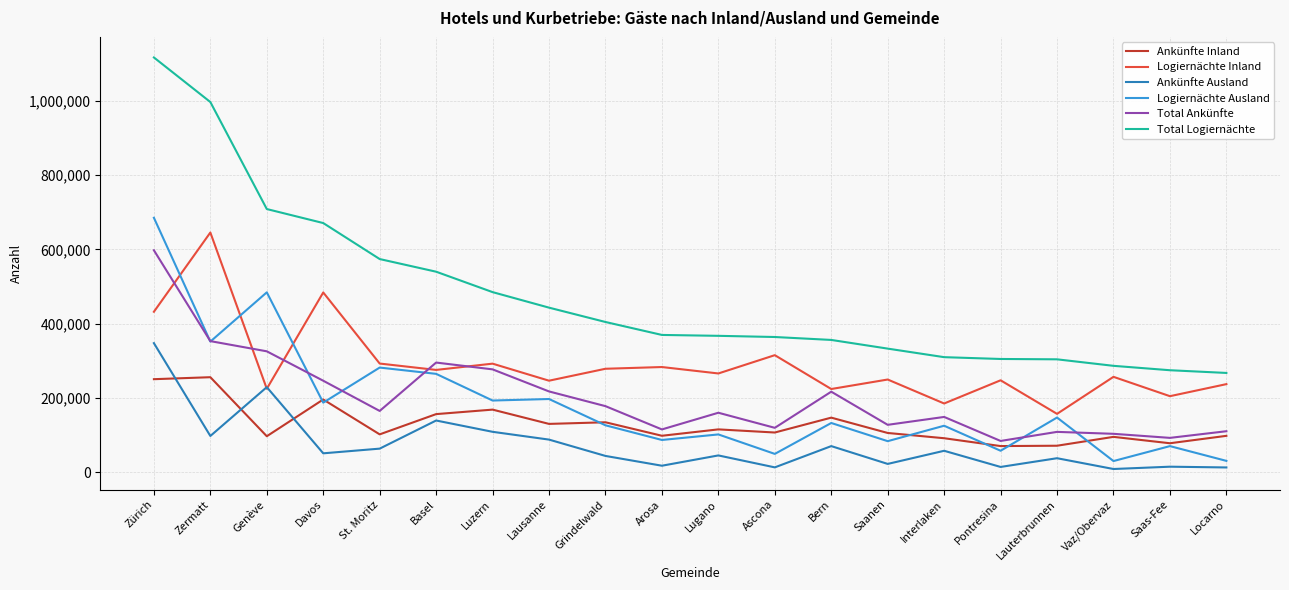

What are all the series names shown in the legend?

Ankünfte Inland, Logiernächte Inland, Ankünfte Ausland, Logiernächte Ausland, Total Ankünfte, Total Logiernächte